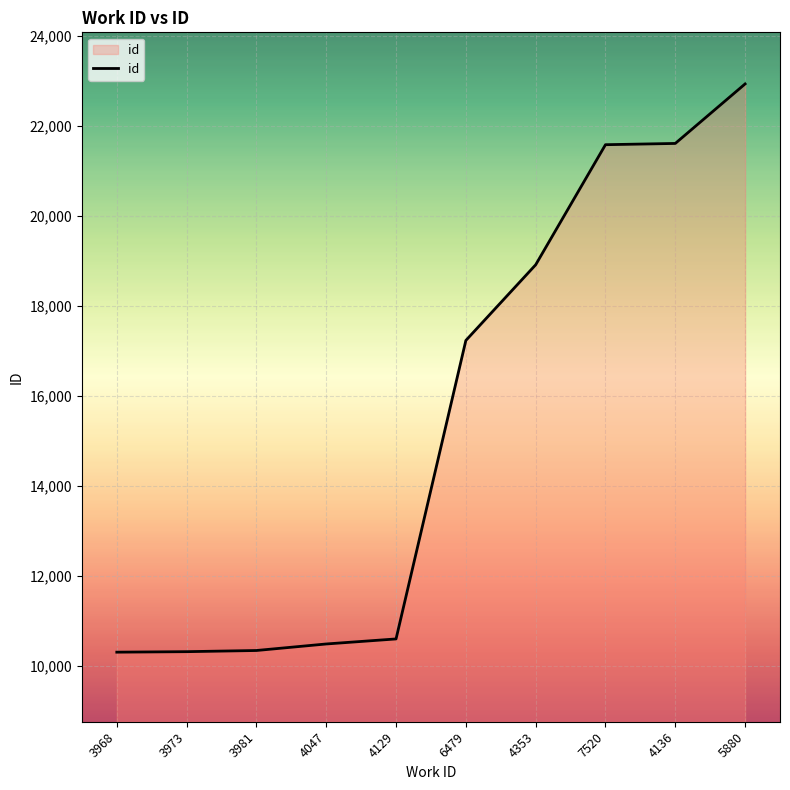

What is the change in value from 3973 to 4136?

+11291